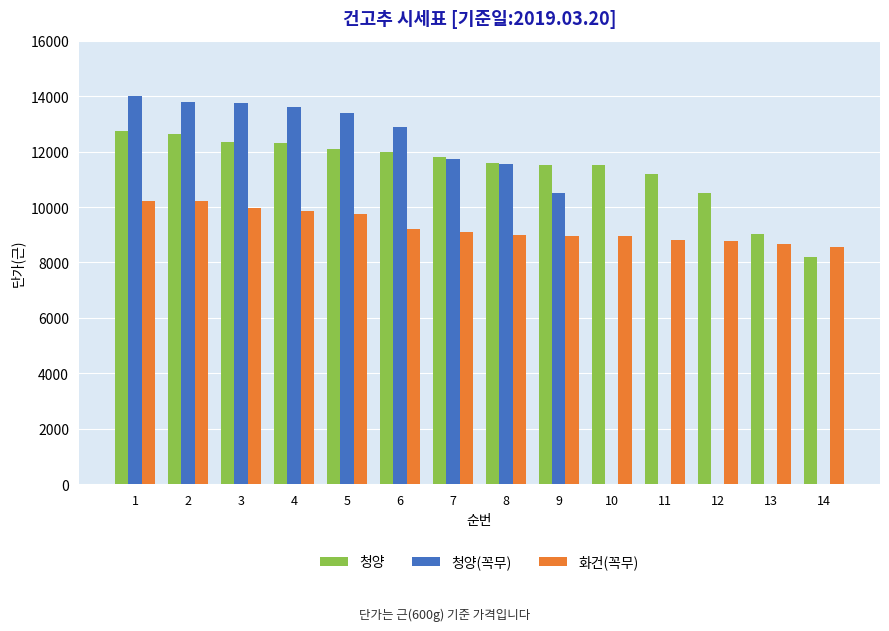

What is the sum of all 청양(꼭무) values?

115230